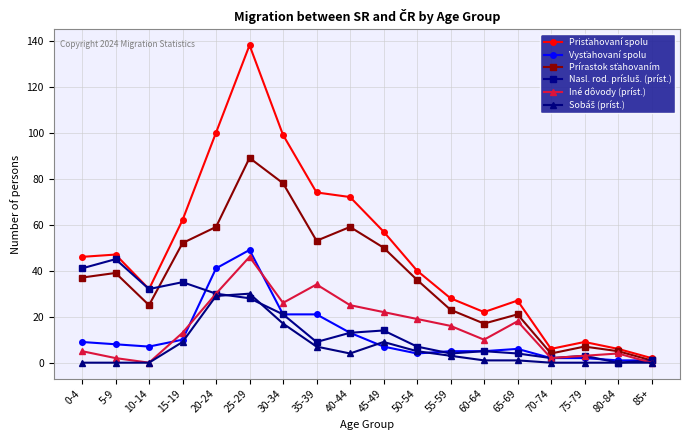

What is the maximum value shown in the chart?

138